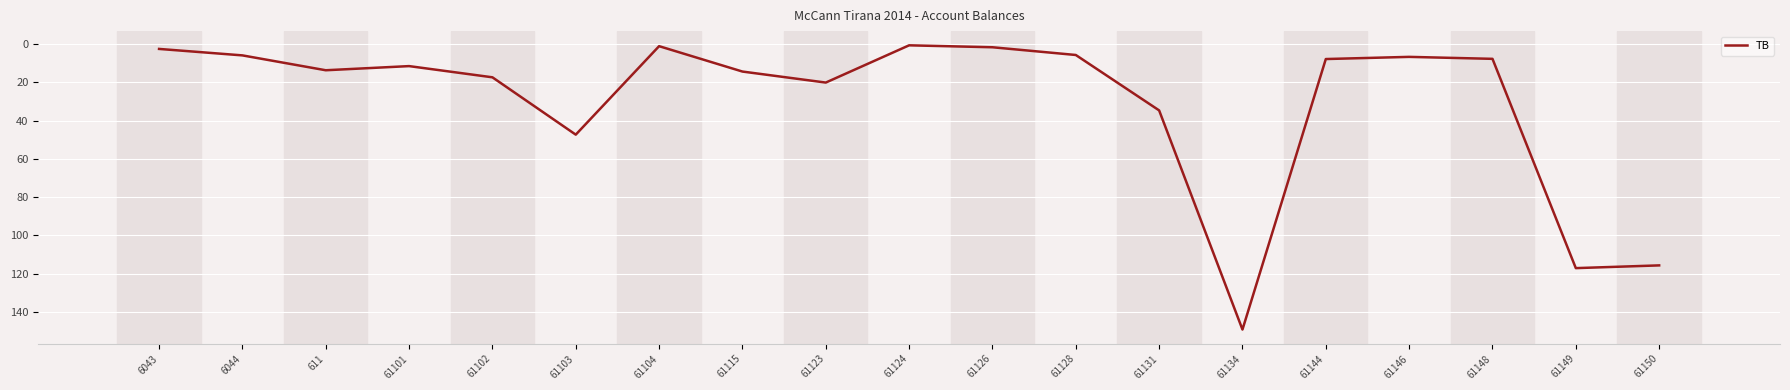

The chart shows a value of 34.7 at 61131. True or false?

True